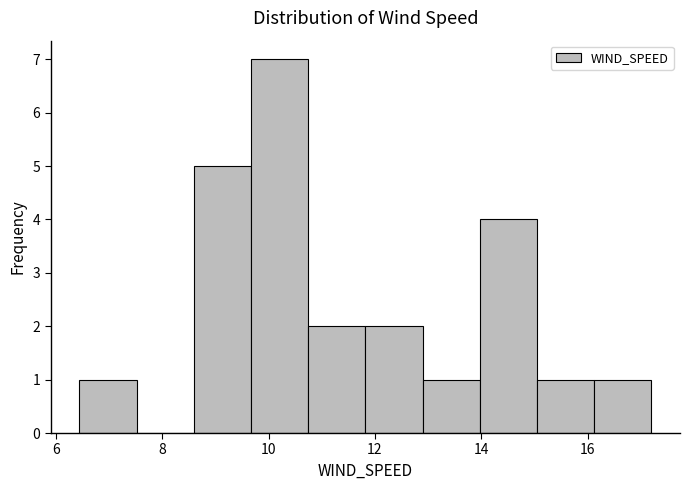

Which range on the x-axis has the tallest bar?

9.6 to 10.8